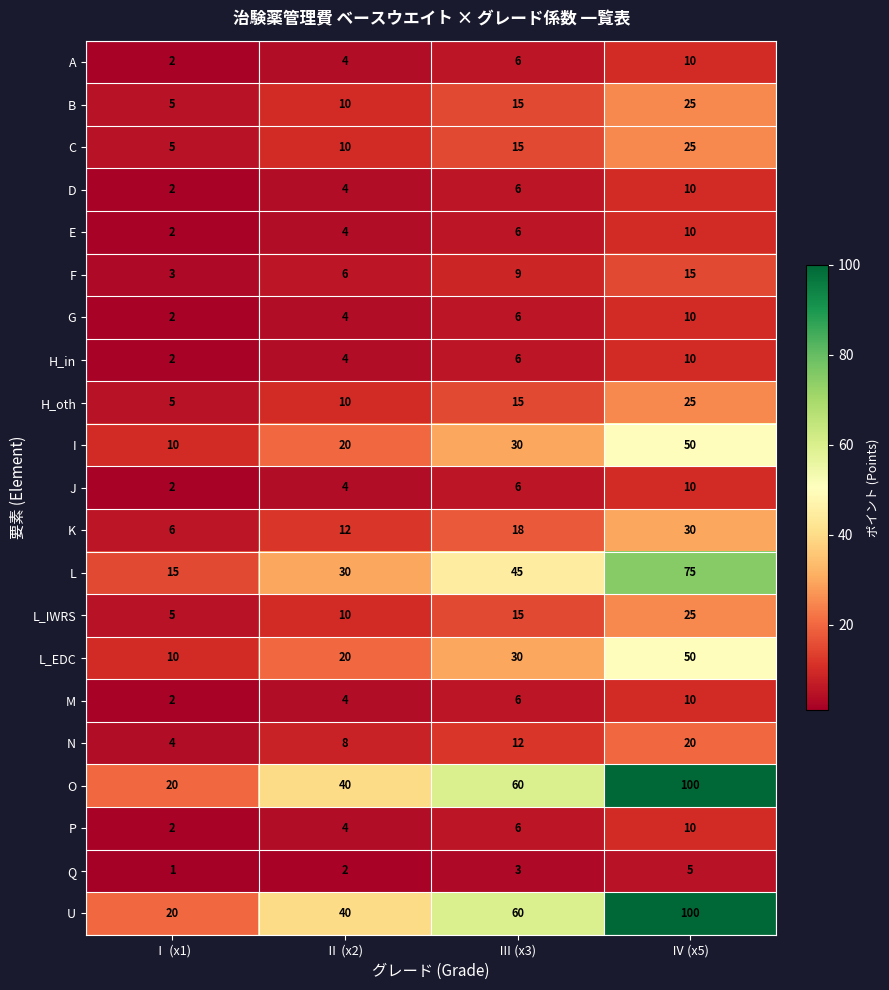

What is the sum of all Q values?

11